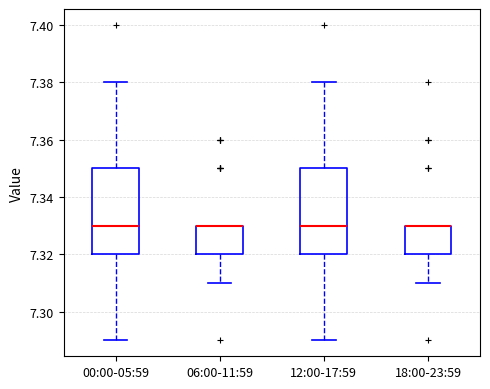

Where is the upper edge of the box for 06:00-11:59 on the y-axis? The values are not printed on the chart, so give them approximately, as read against the axis.

7.33